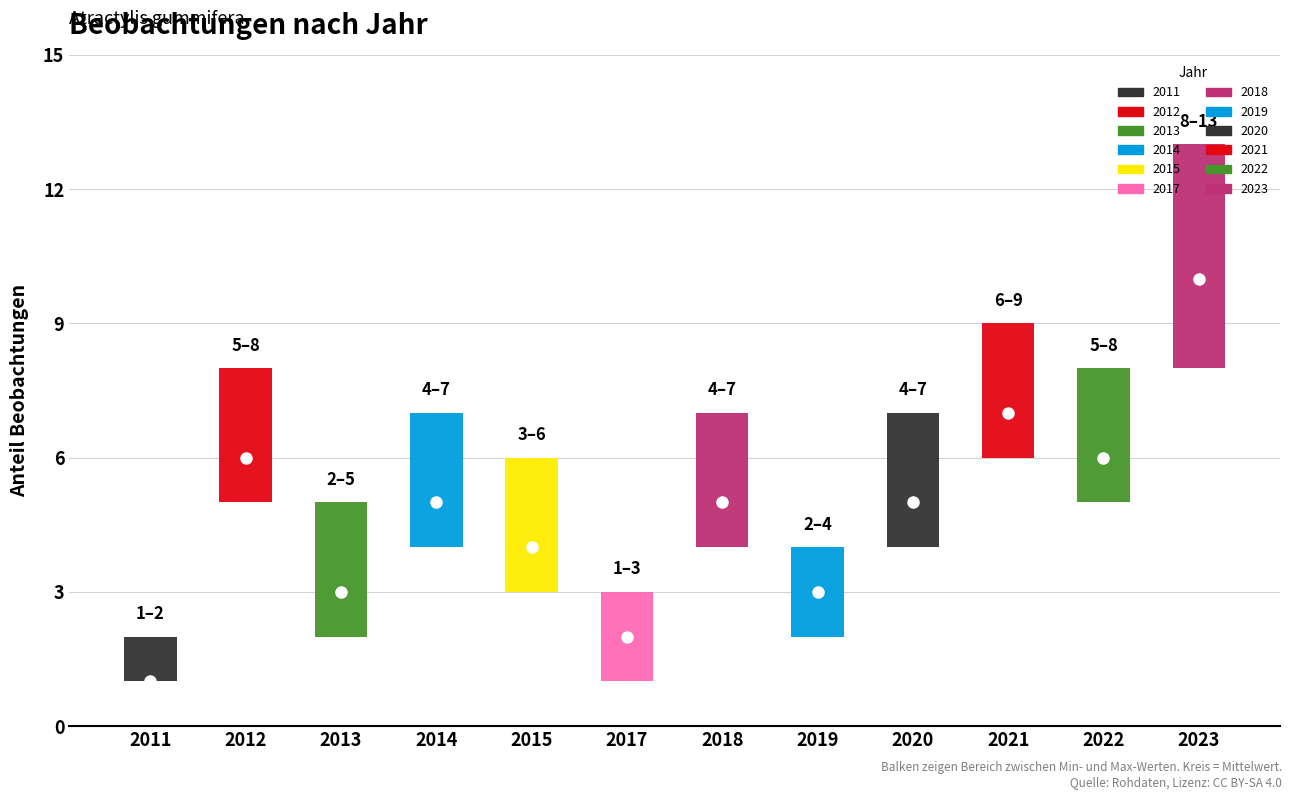

Rank the categories by value from highest to lowest.

2023, 2021, 2012, 2022, 2014, 2018, 2020, 2015, 2013, 2019, 2017, 2011